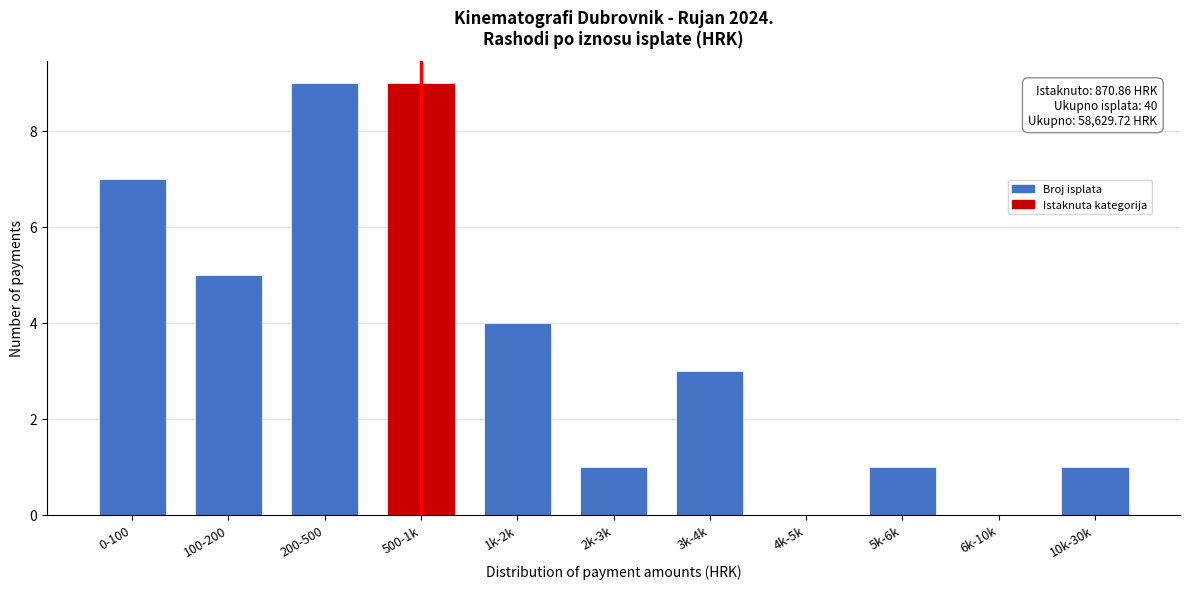

What is the change in value from 200-500 to 6k-10k?

-9